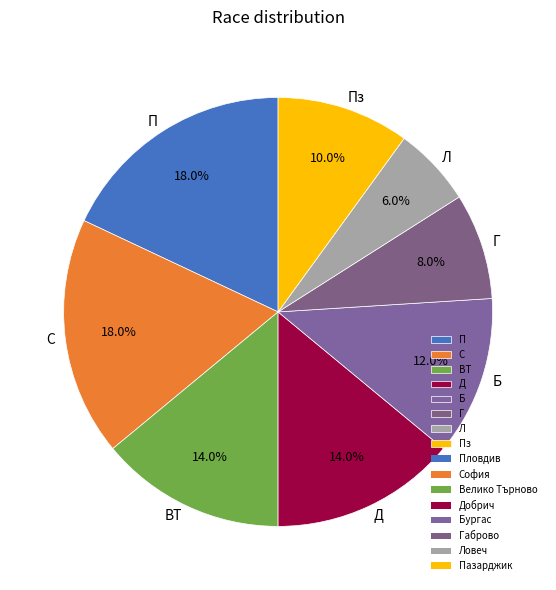

Is there a majority slice in this chart?

No